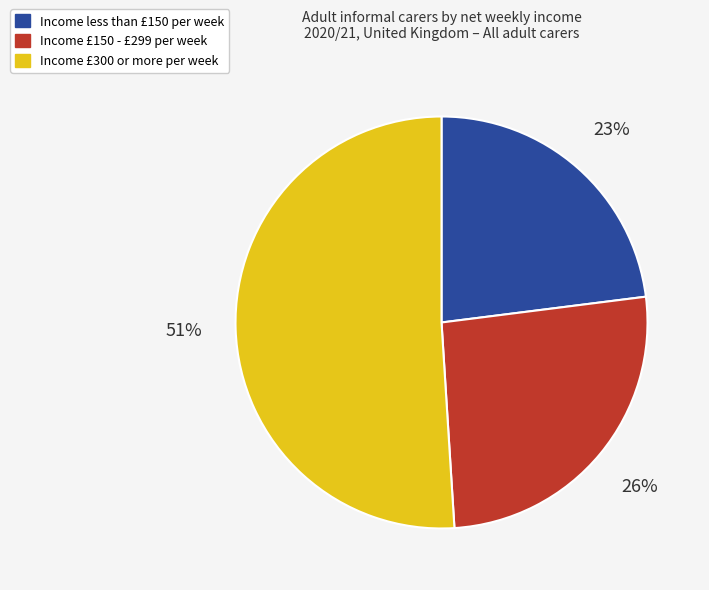

Is there any slice that represents more than half of the pie?

Yes